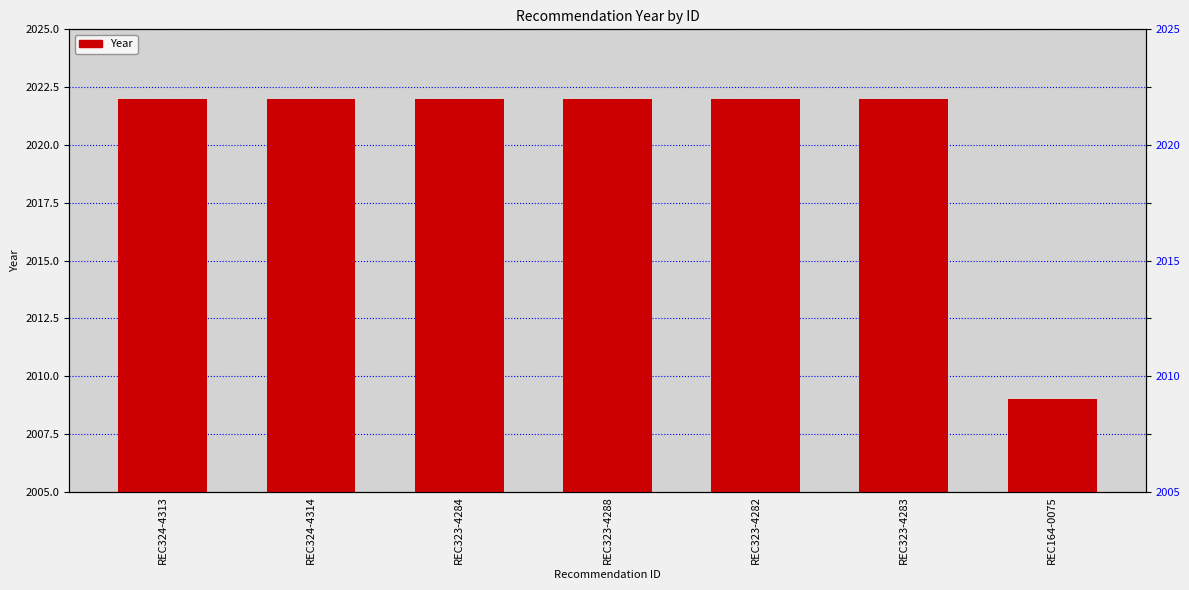

What position from the right is REC324-4313?

7